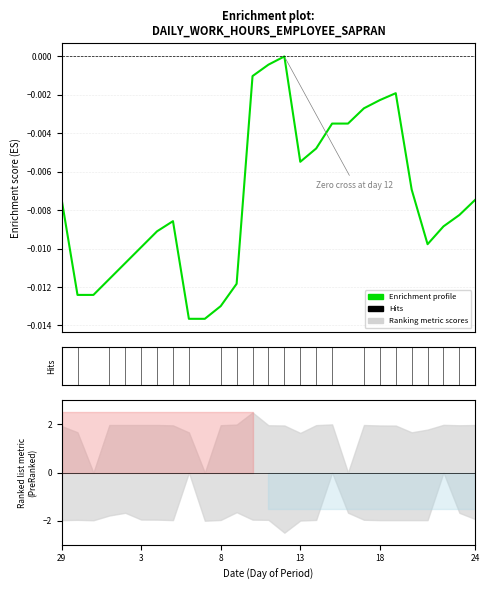

True or false: the data shows -0.0 at 20.

False